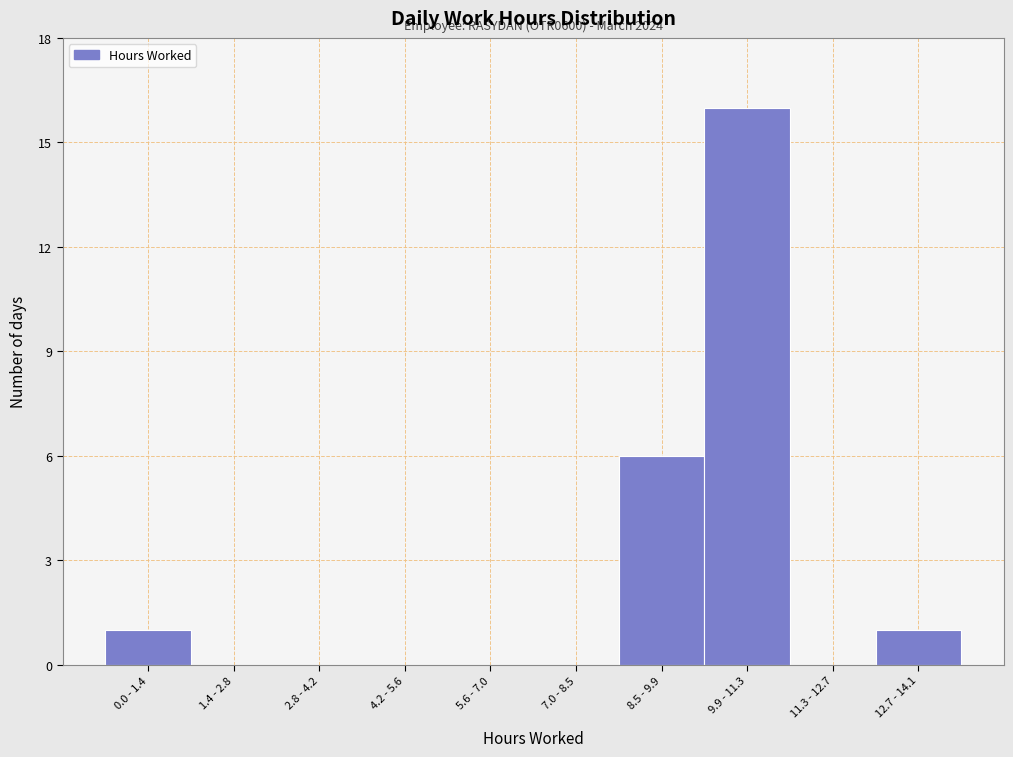

Reading left to right, list all the values displayed in this chart.

0.0 - 1.4=1	1.4 - 2.8=0	2.8 - 4.2=0	4.2 - 5.6=0	5.6 - 7.0=0	7.0 - 8.5=0	8.5 - 9.9=6	9.9 - 11.3=16	11.3 - 12.7=0	12.7 - 14.1=1